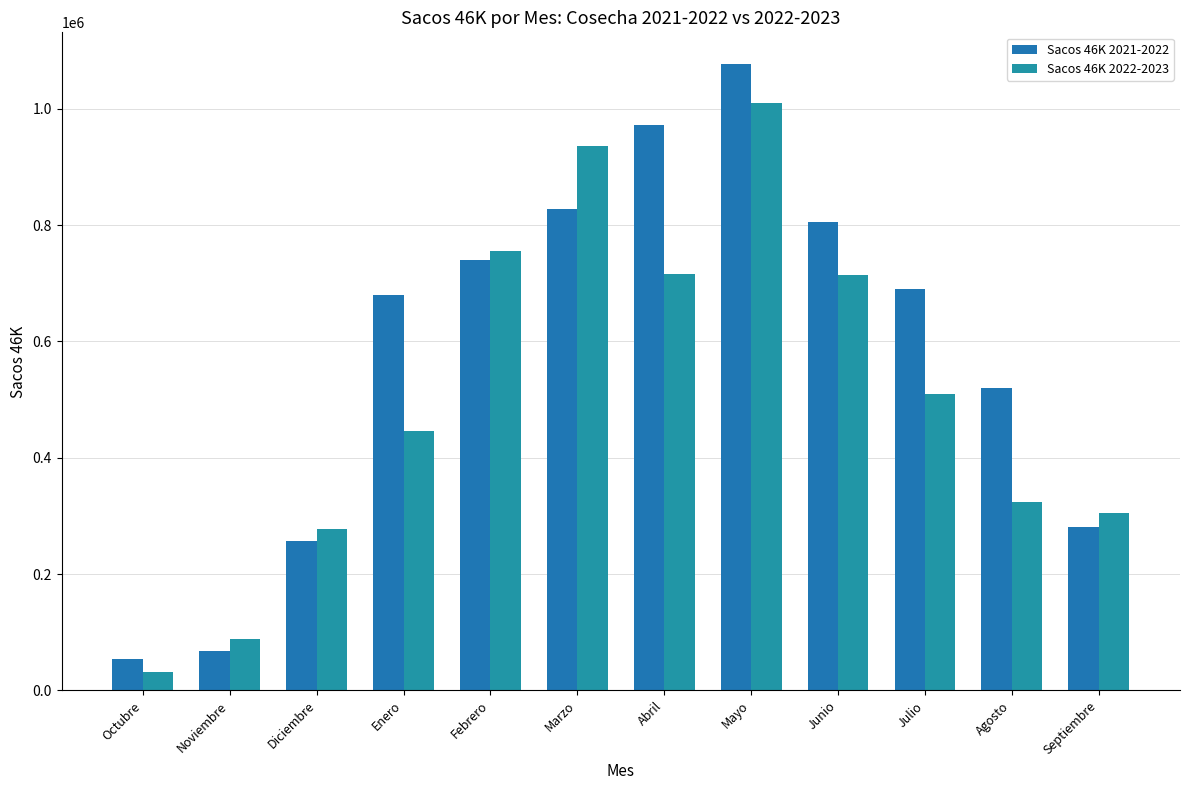

The value of Sacos 46K 2022-2023 at Julio is 147371.1. True or false?

False